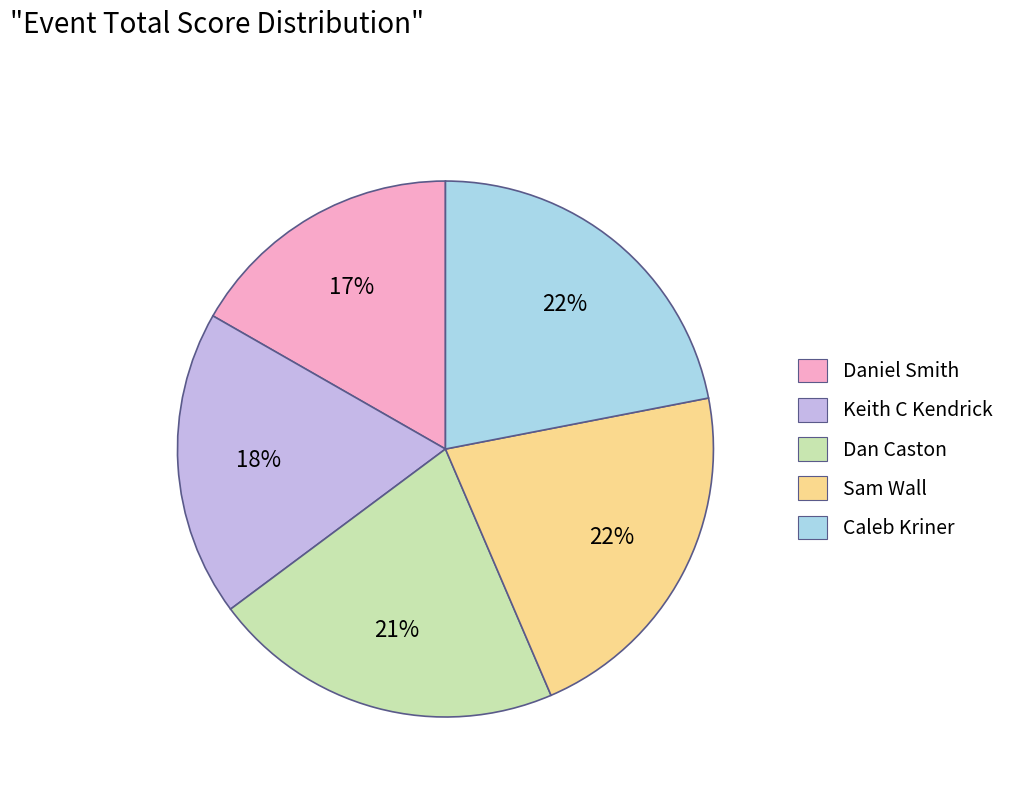

To the nearest percent, what percentage of the pie is Daniel Smith?

17%